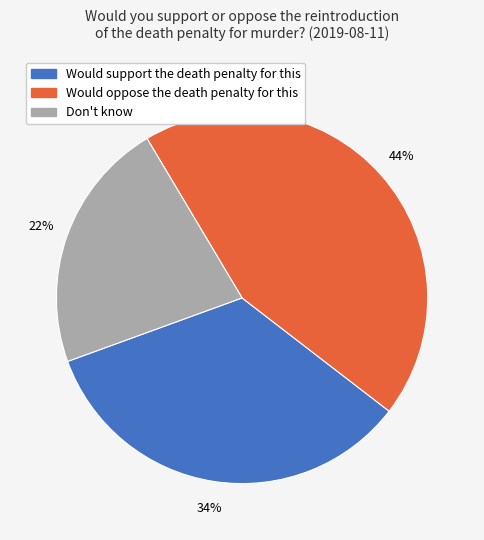

To the nearest percent, what is the combined percentage of Would oppose the death penalty for this and Would support the death penalty for this?

78%